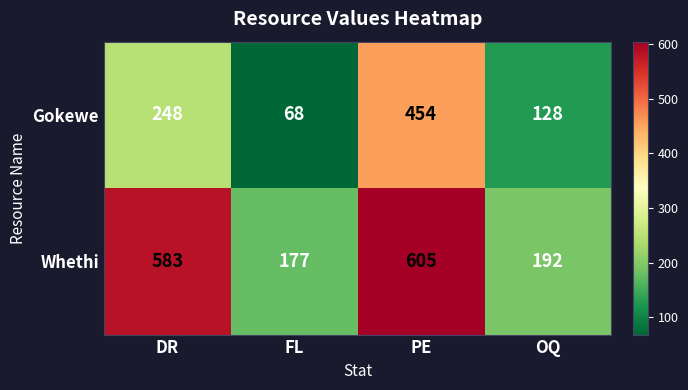

What is the maximum value shown in the chart?

605